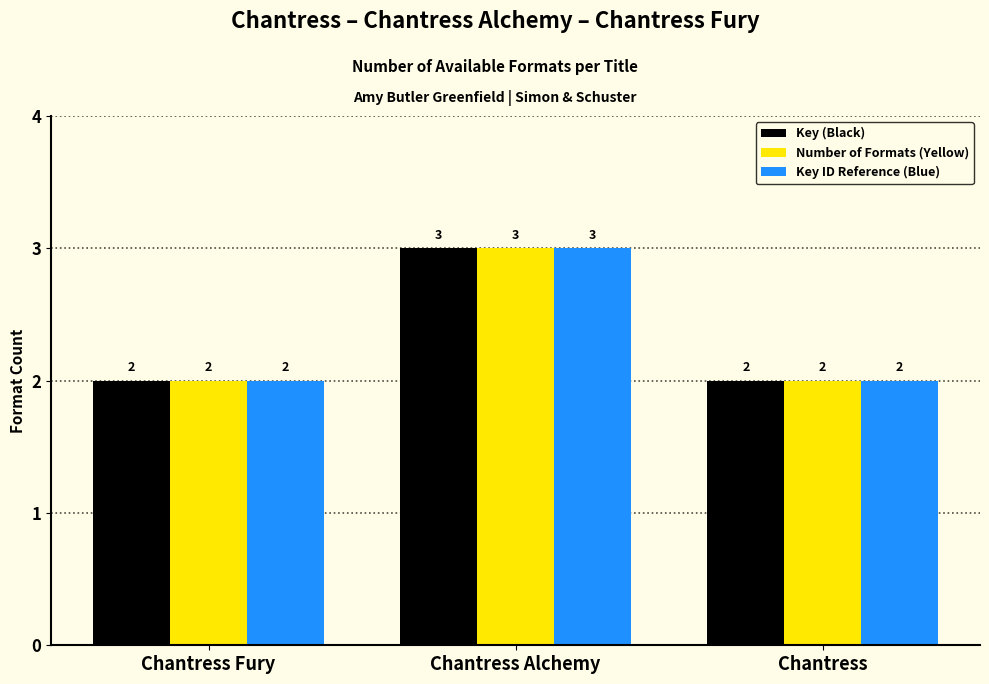

The Number of Formats (Yellow) series shows 3 at Chantress. True or false?

False